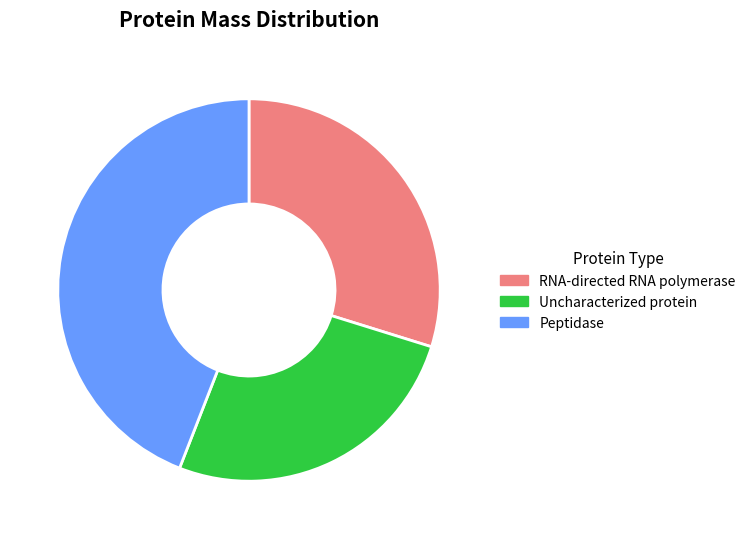

Does Uncharacterized protein represent more than half of the total?

No